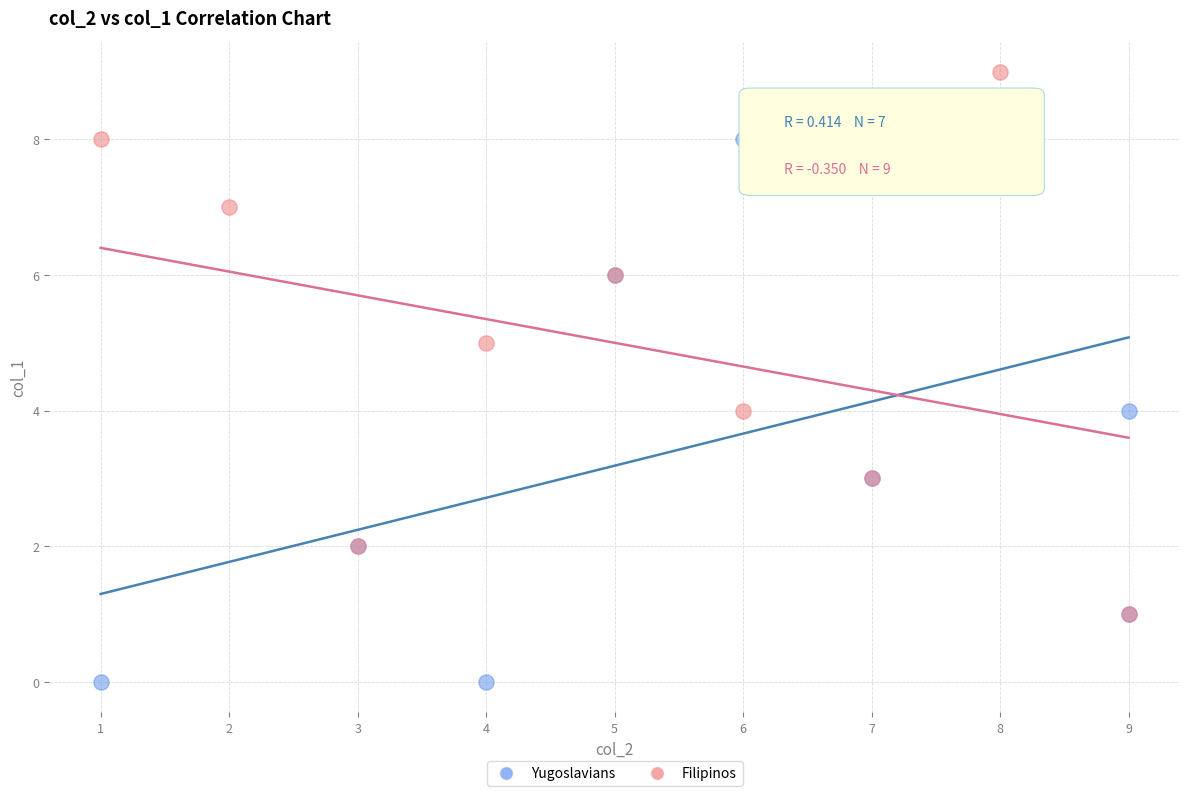

Which series contains the highest Y value?

Filipinos